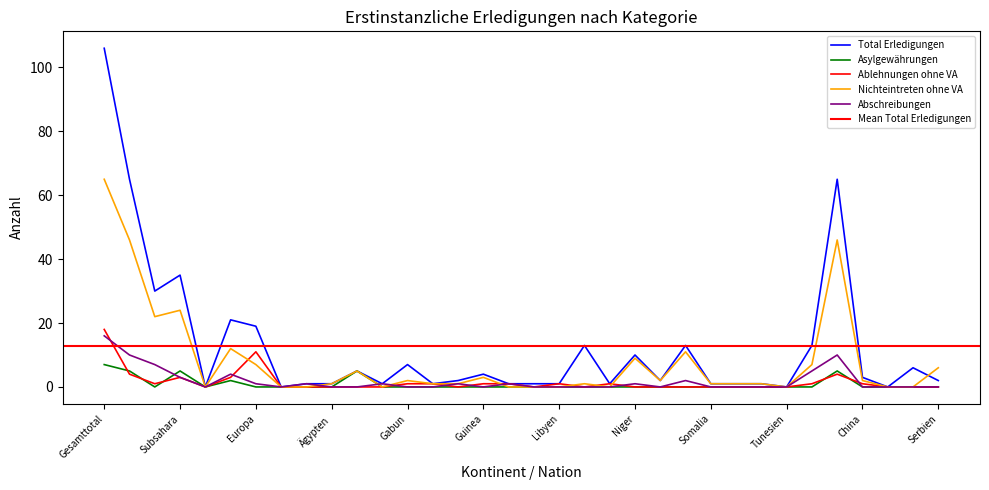

Reading left to right, extract all data points from this chart.

Total Erledigungen: Gesamttotal=106	Afrika=65	Nordafrika=30	Subsahara=35	Amerika=0	Asien=21	Europa=19	Ozeanien=0	Herkunft unbekannt=1	Ägypten=1	Algerien=5	Eritrea=1	Gabun=7	Gambia=1	Ghana=2	Guinea=4	Guinea-Bissau=1	Kongo DR=1	Libyen=1	Mali=13	Marokko=1	Niger=10	Nigeria=2	Senegal=13	Somalia=1	Sudan=1	Südsudan=1	Tunesien=0	Total Afrika=13	Afghanistan=65	China=3	Georgien=0	Kosovo=6	Serbien=2
Asylgewährungen: Gesamttotal=7	Afrika=5	Nordafrika=0	Subsahara=5	Amerika=0	Asien=2	Europa=0	Ozeanien=0	Herkunft unbekannt=0	Ägypten=0	Algerien=5	Eritrea=0	Gabun=0	Gambia=0	Ghana=0	Guinea=0	Guinea-Bissau=0	Kongo DR=0	Libyen=0	Mali=0	Marokko=0	Niger=0	Nigeria=0	Senegal=0	Somalia=0	Sudan=0	Südsudan=0	Tunesien=0	Total Afrika=0	Afghanistan=5	China=0	Georgien=0	Kosovo=0	Serbien=0
Ablehnungen ohne VA: Gesamttotal=18	Afrika=4	Nordafrika=1	Subsahara=3	Amerika=0	Asien=3	Europa=11	Ozeanien=0	Herkunft unbekannt=0	Ägypten=0	Algerien=0	Eritrea=0	Gabun=1	Gambia=1	Ghana=0	Guinea=1	Guinea-Bissau=1	Kongo DR=0	Libyen=1	Mali=0	Marokko=1	Niger=0	Nigeria=0	Senegal=0	Somalia=0	Sudan=0	Südsudan=0	Tunesien=0	Total Afrika=1	Afghanistan=4	China=1	Georgien=0	Kosovo=0	Serbien=0
Nichteintreten ohne VA: Gesamttotal=65	Afrika=46	Nordafrika=22	Subsahara=24	Amerika=0	Asien=12	Europa=7	Ozeanien=0	Herkunft unbekannt=0	Ägypten=1	Algerien=5	Eritrea=0	Gabun=2	Gambia=1	Ghana=1	Guinea=3	Guinea-Bissau=0	Kongo DR=0	Libyen=0	Mali=1	Marokko=0	Niger=9	Nigeria=2	Senegal=11	Somalia=1	Sudan=1	Südsudan=1	Tunesien=0	Total Afrika=7	Afghanistan=46	China=2	Georgien=0	Kosovo=0	Serbien=6
Abschreibungen: Gesamttotal=16	Afrika=10	Nordafrika=7	Subsahara=3	Amerika=0	Asien=4	Europa=1	Ozeanien=0	Herkunft unbekannt=1	Ägypten=0	Algerien=0	Eritrea=1	Gabun=0	Gambia=0	Ghana=1	Guinea=0	Guinea-Bissau=1	Kongo DR=0	Libyen=0	Mali=0	Marokko=0	Niger=1	Nigeria=0	Senegal=2	Somalia=0	Sudan=0	Südsudan=0	Tunesien=0	Total Afrika=5	Afghanistan=10	China=0	Georgien=0	Kosovo=0	Serbien=0